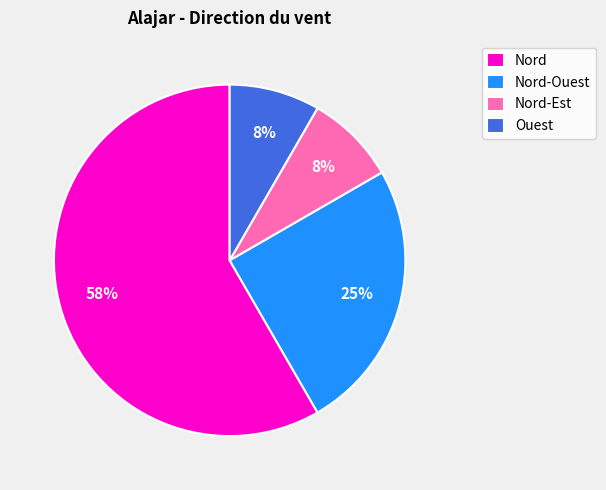

Is Nord-Ouest the majority of the pie?

No